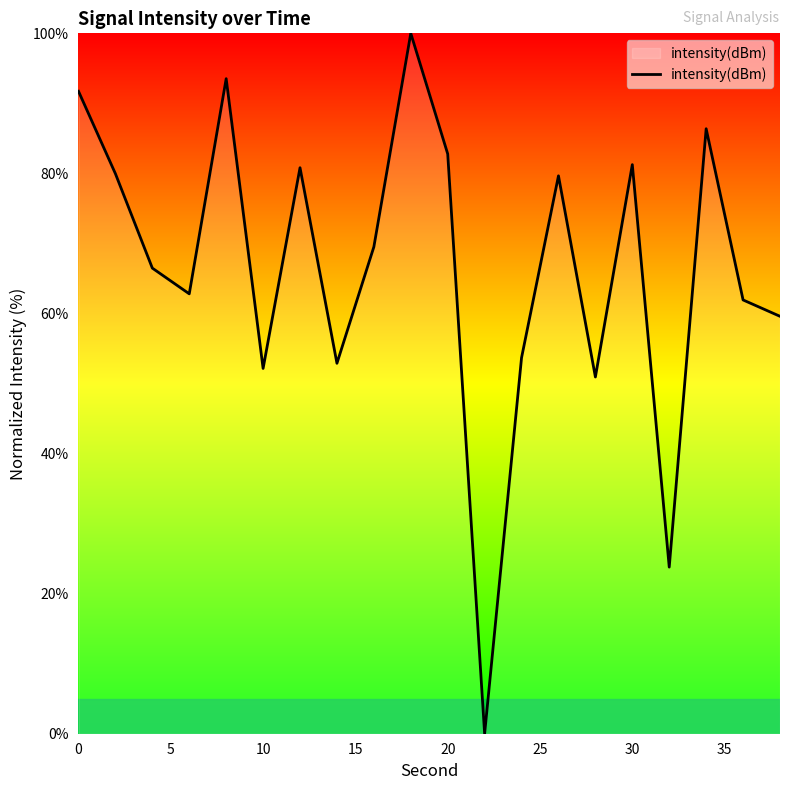

True or false: there are more than 1 points higher than both neighbors.

True